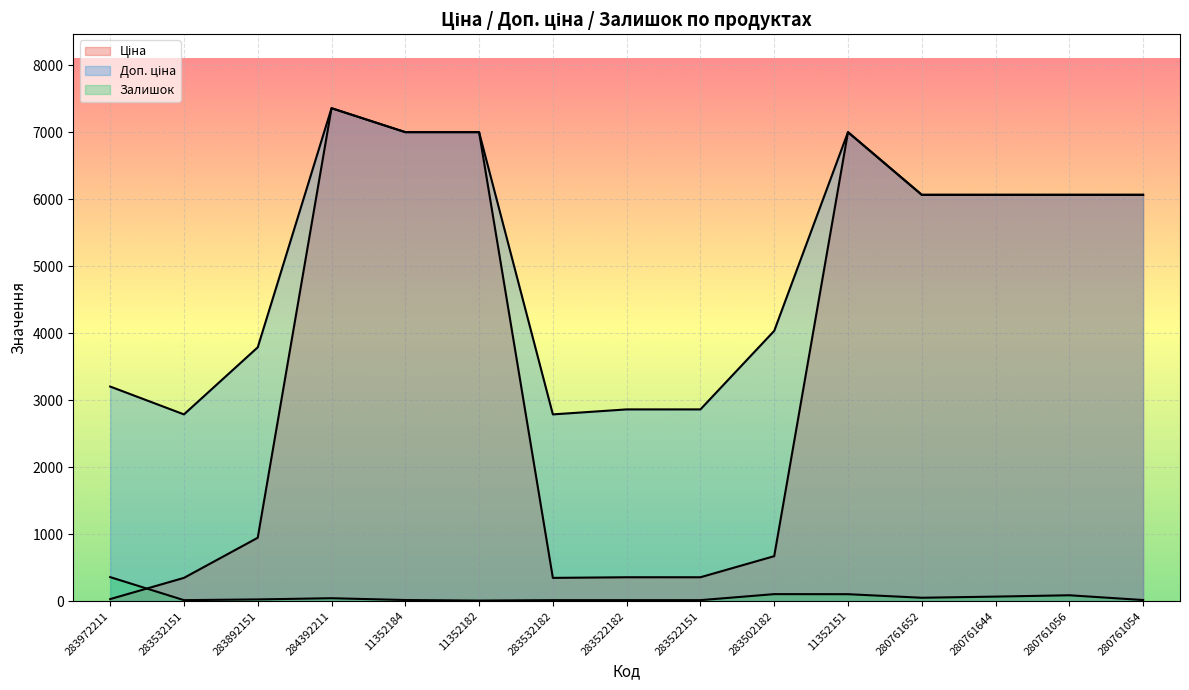

Where is the first local maximum for Доп. ціна?

284392211